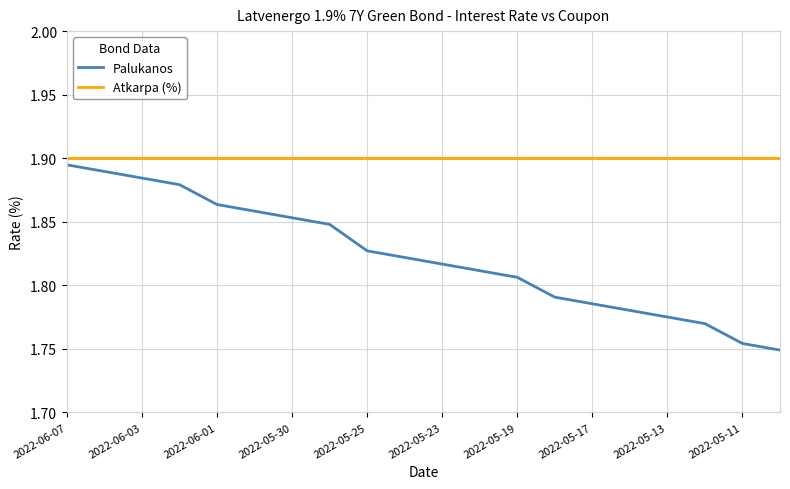

Rank the series by their average value, from highest to lowest.

Atkarpa (%), Palukanos